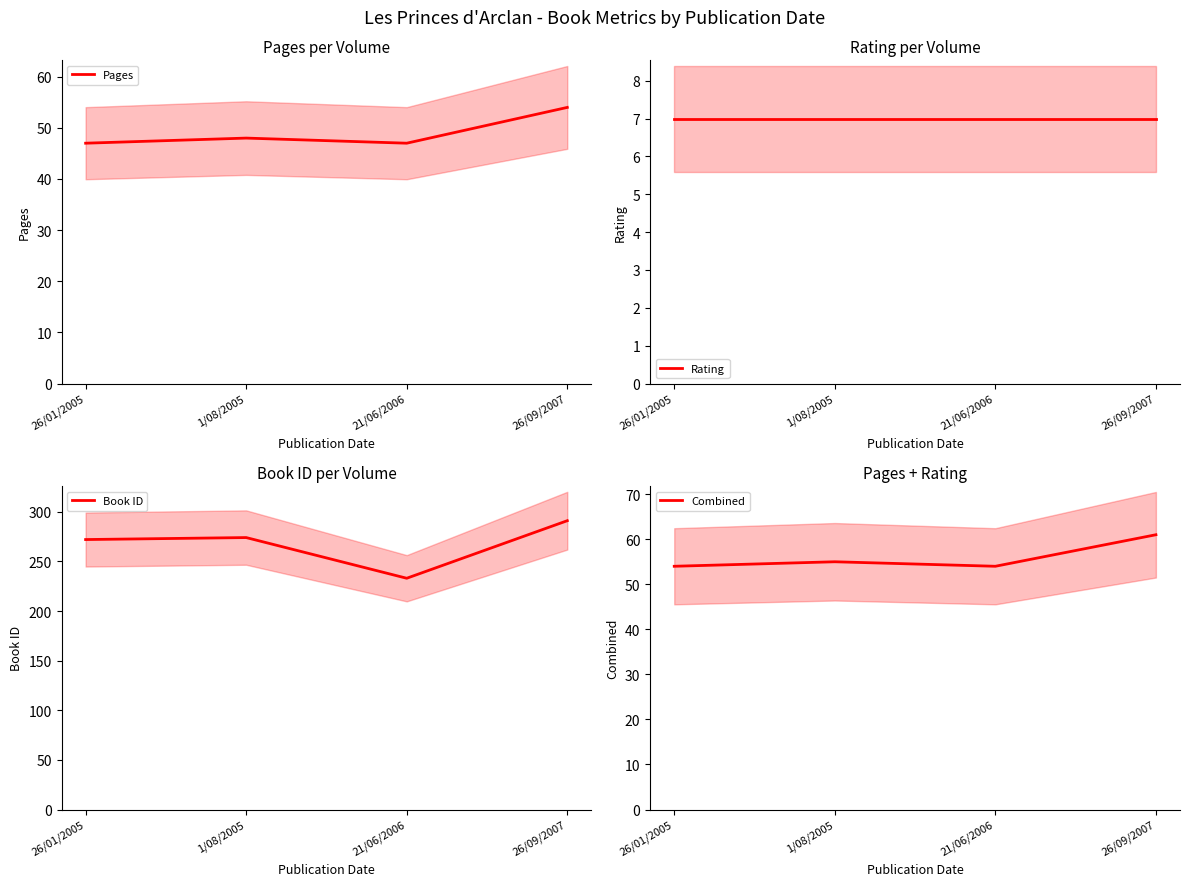

True or false: Pages has a value of 72 at 26/09/2007.

False